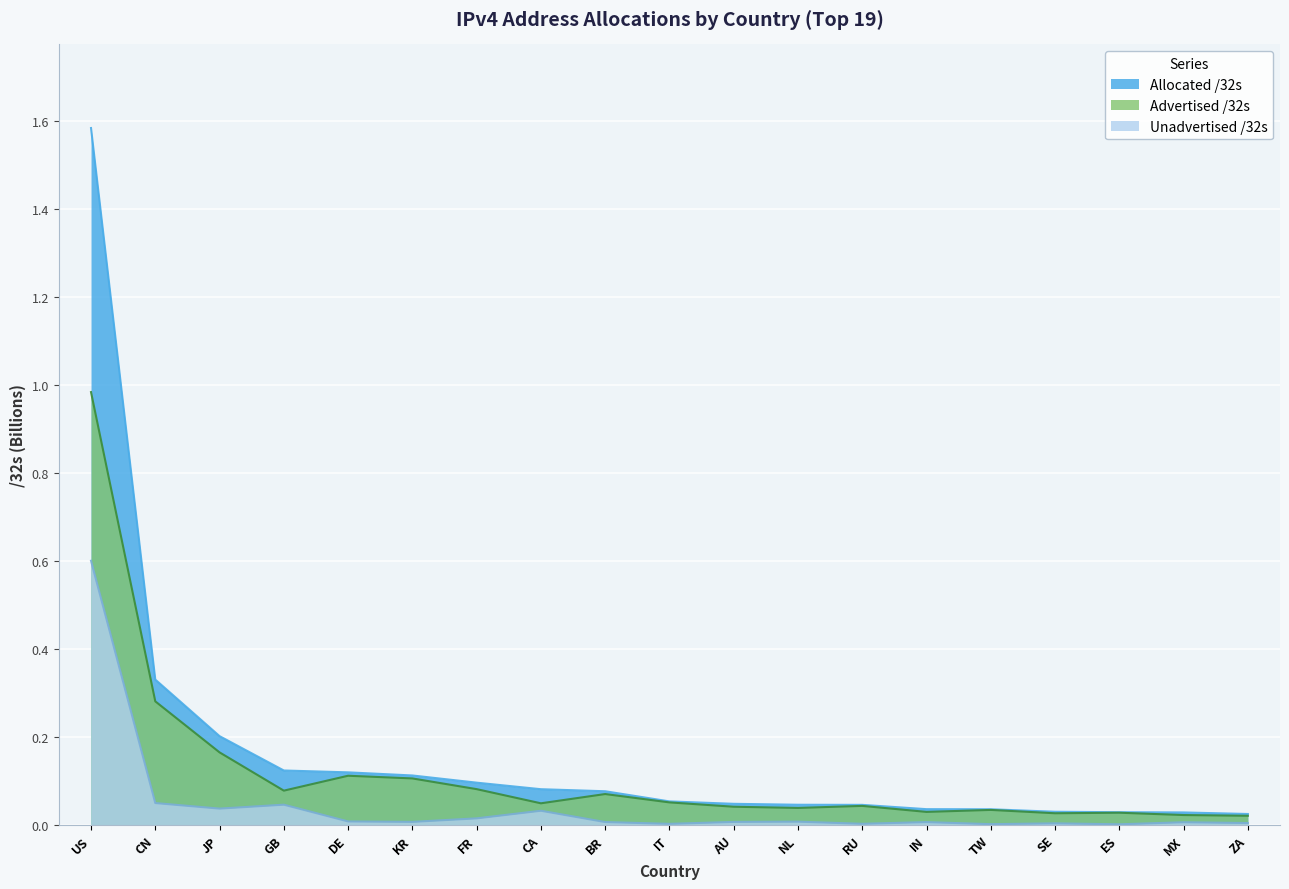

What position from the right is KR?

14